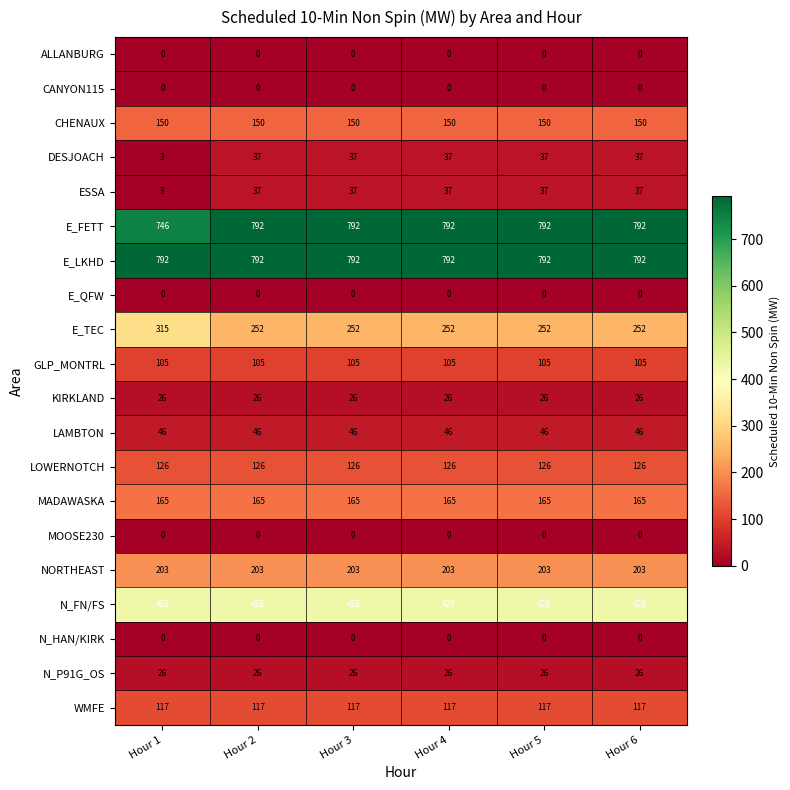

What is the difference between the highest and lowest values at Hour 5?

792